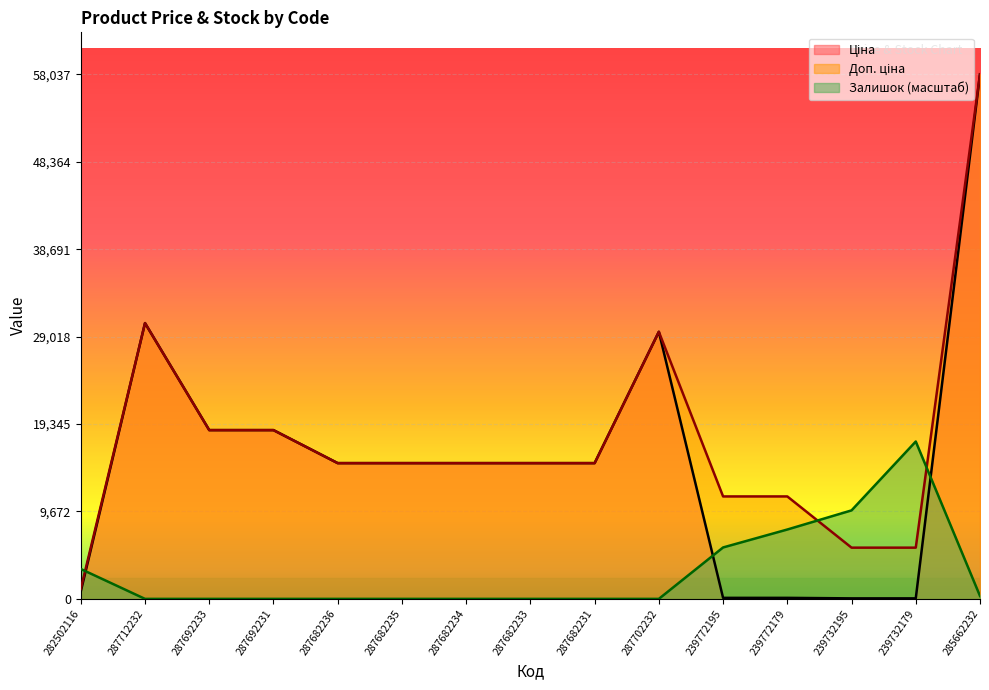

At which category does the chart reach its peak across all series?

285662232